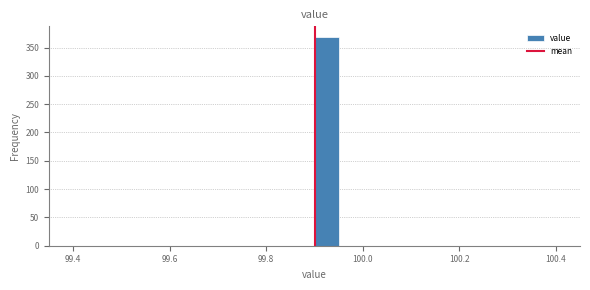

Around what value on the x-axis is the tallest bar? Give the approximate position of its centre, as read against the axis.

99.92